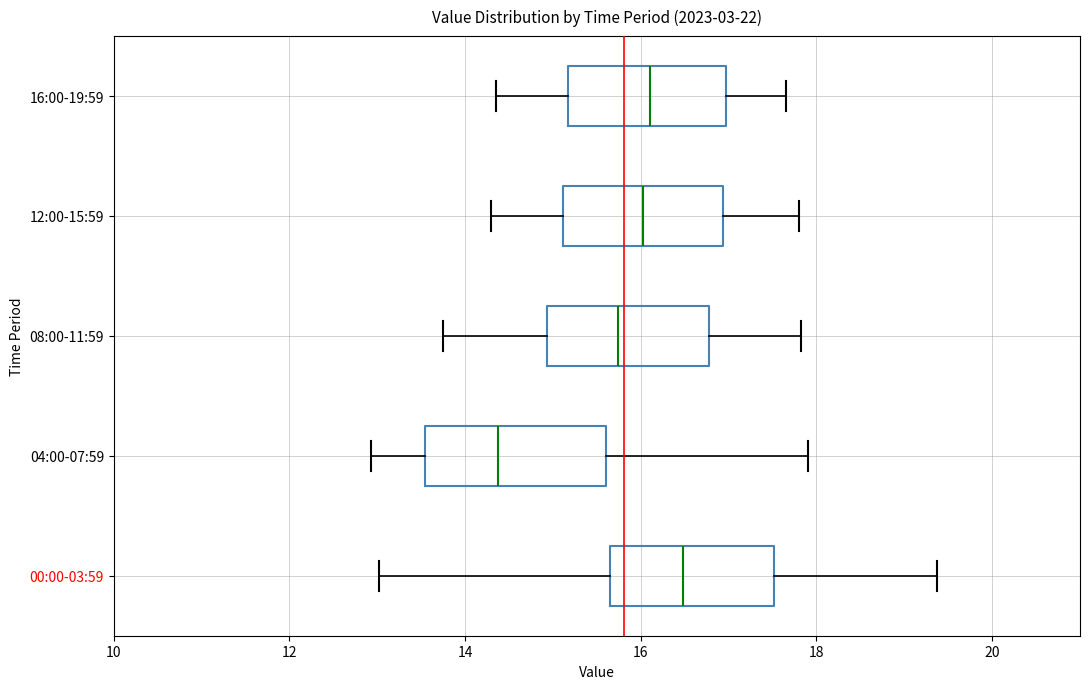

Which box has the furthest to the right median line?

00:00-03:59